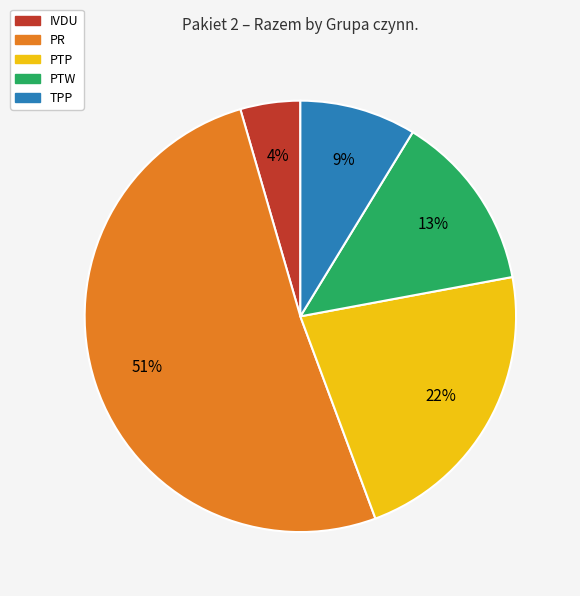

Approximately how many times larger is the value at IVDU compared to PTW?

0.3